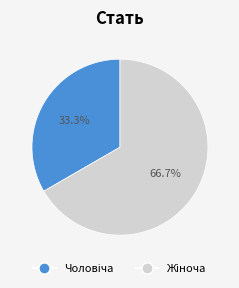

Does any single category account for the majority?

Yes